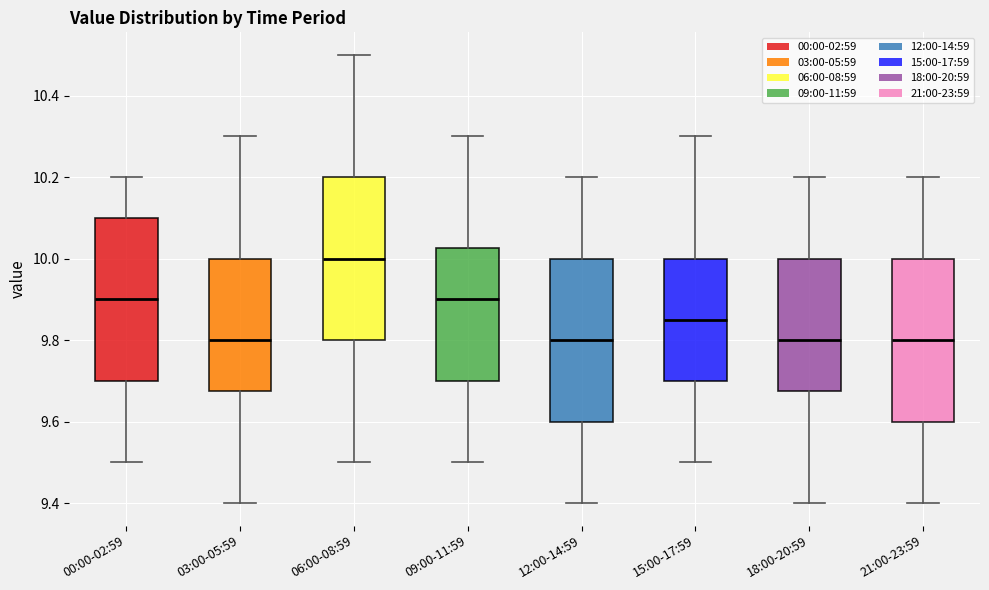

Where does the upper whisker of the box for 09:00-11:59 end on the y-axis? The values are not printed on the chart, so give them approximately, as read against the axis.

10.30